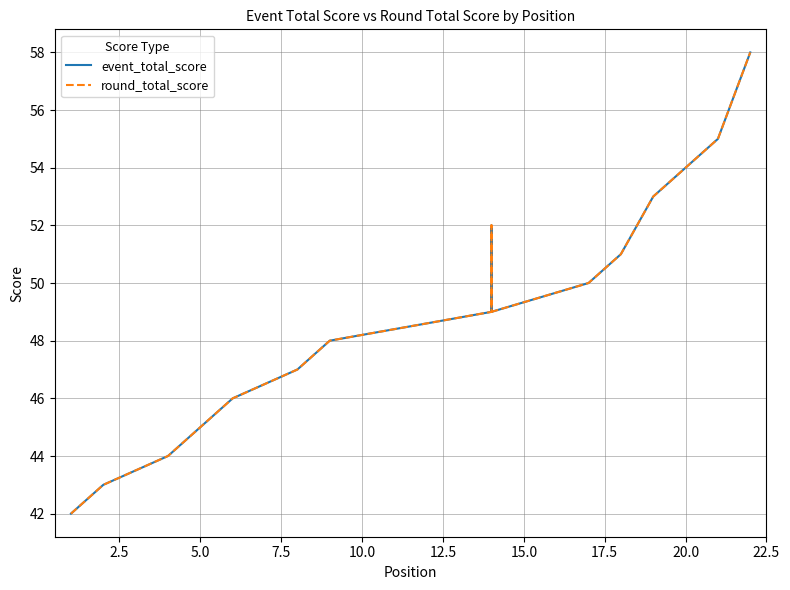

The event_total_score series shows 27 at 12.5. True or false?

False